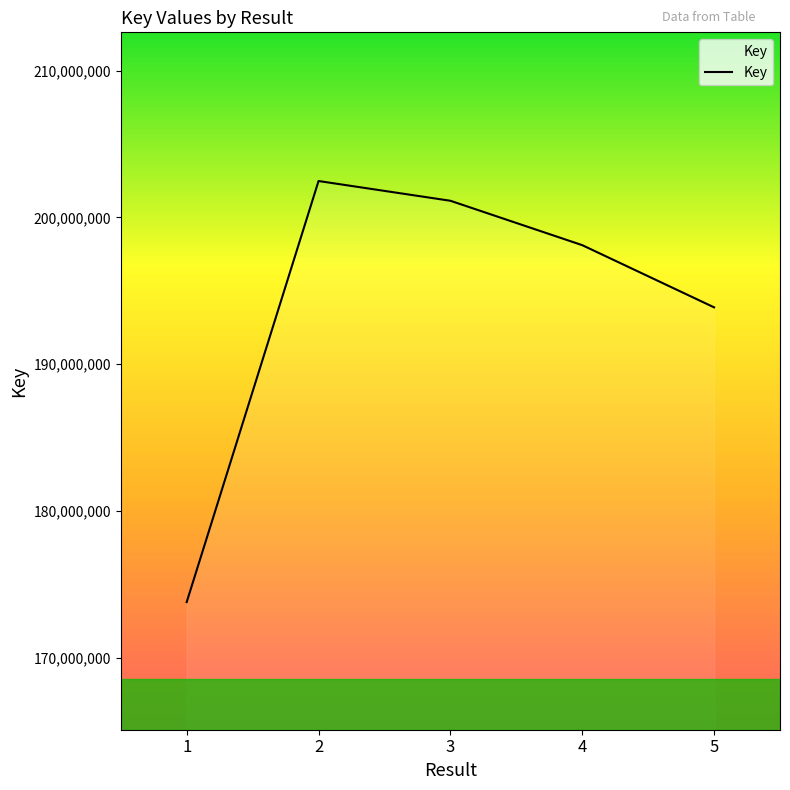

Reading left to right, what are all the values shown in this chart?

173806658	202476187	201131999	198109554	193875168